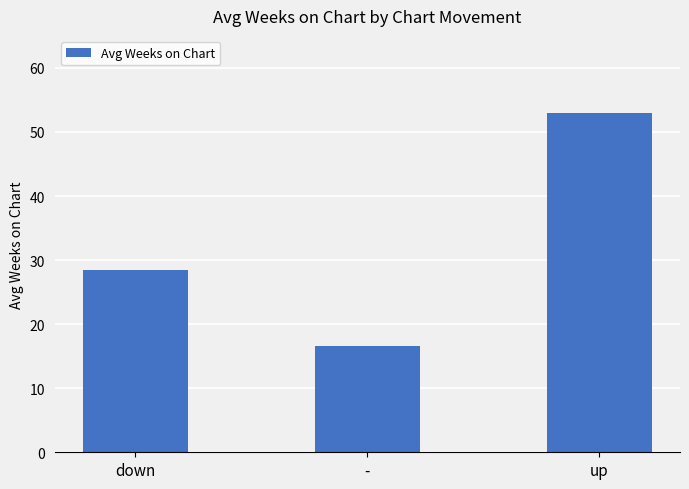

What is the label of the 2nd bar from the left?

-